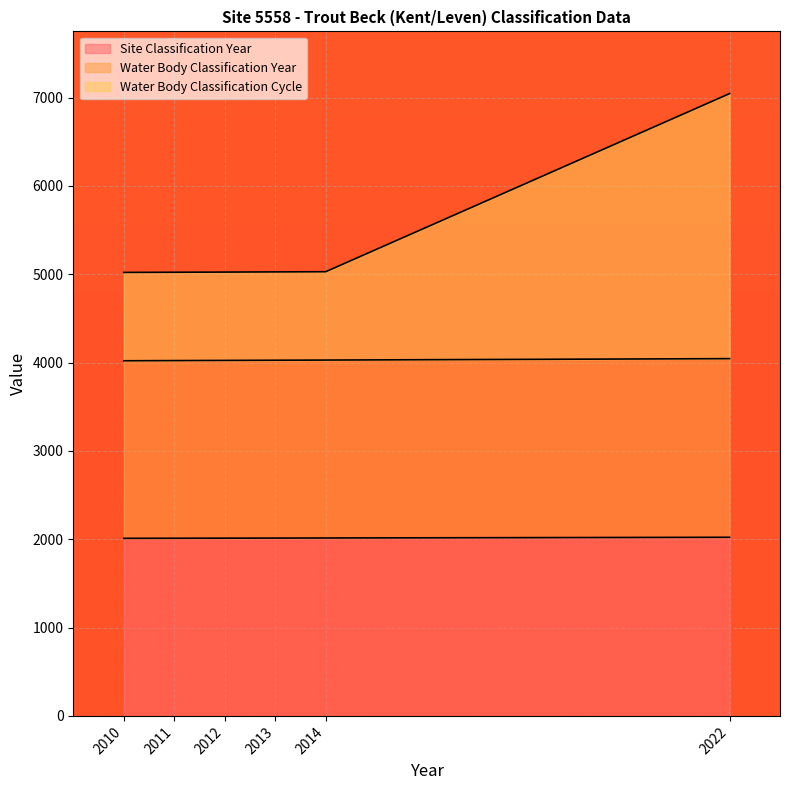

Which category has the highest value in the Water Body Classification Cycle series?

2022